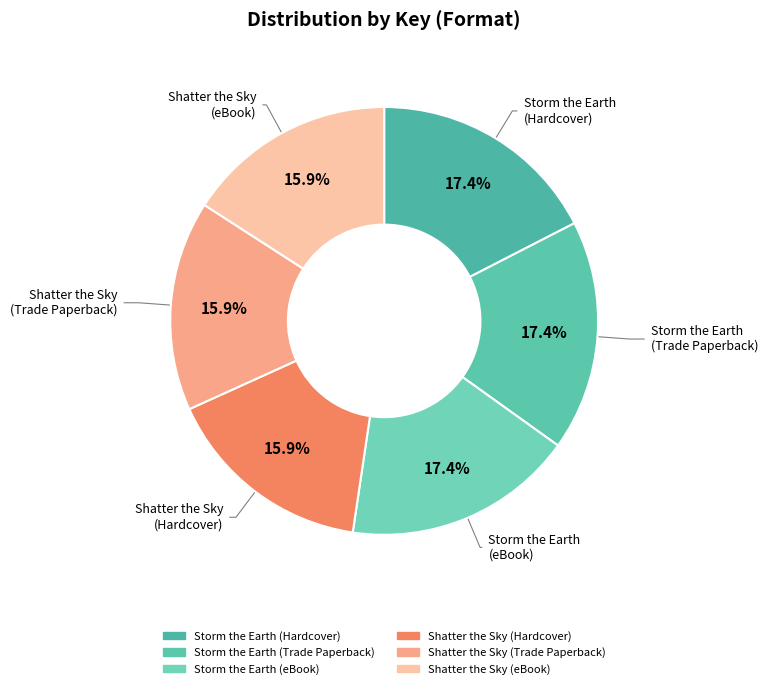

How many slices are in this pie chart?

6